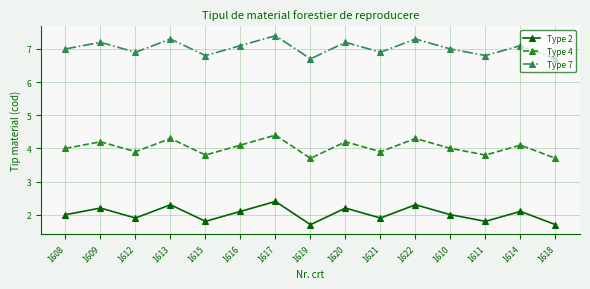

How many interior local valleys does the Type 4 series have?

5